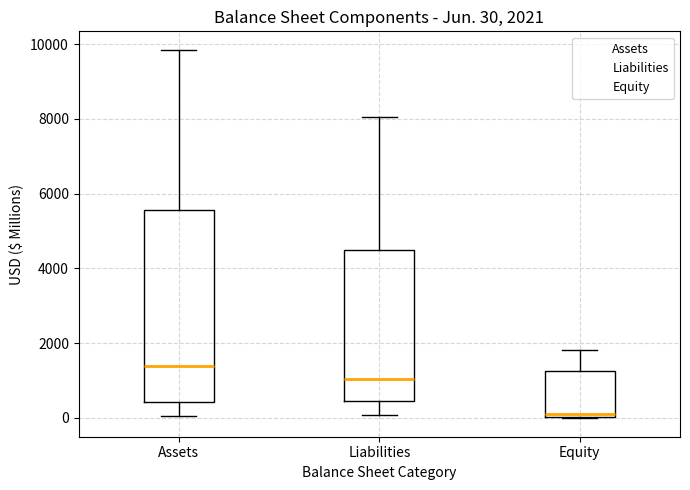

Which box is the tallest, from its lower edge to its upper edge?

Assets